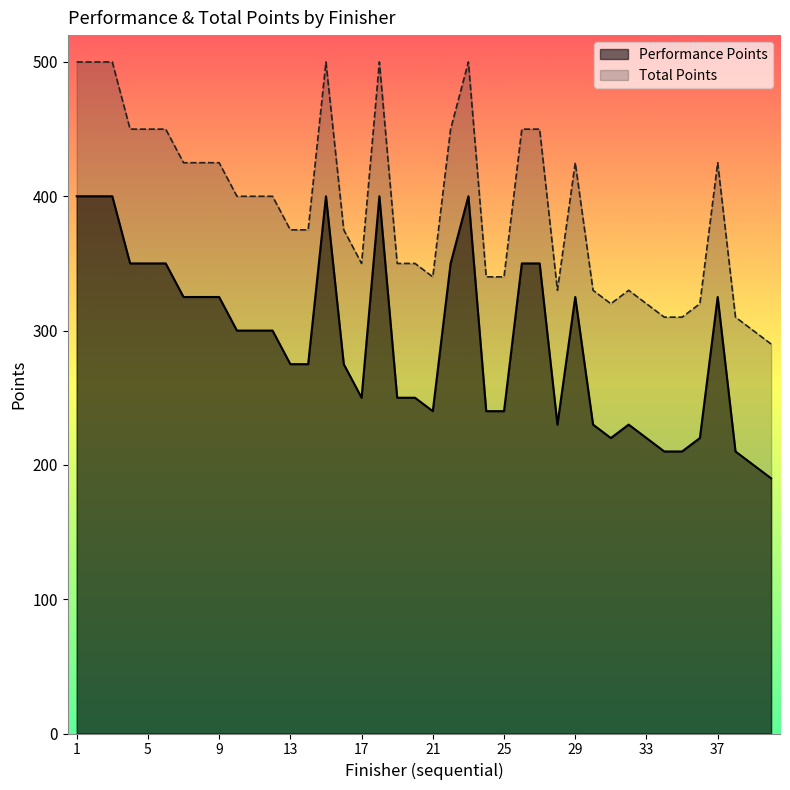

What is the total value across all series at 16?

650